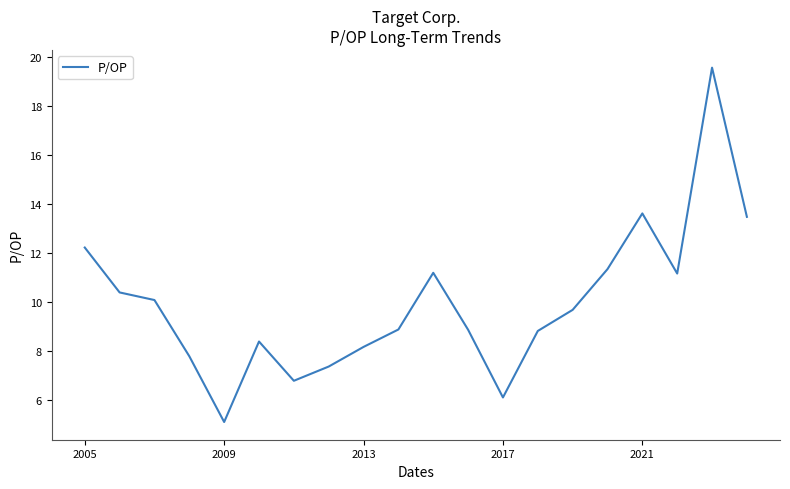

What is the minimum value shown in the chart?

5.1